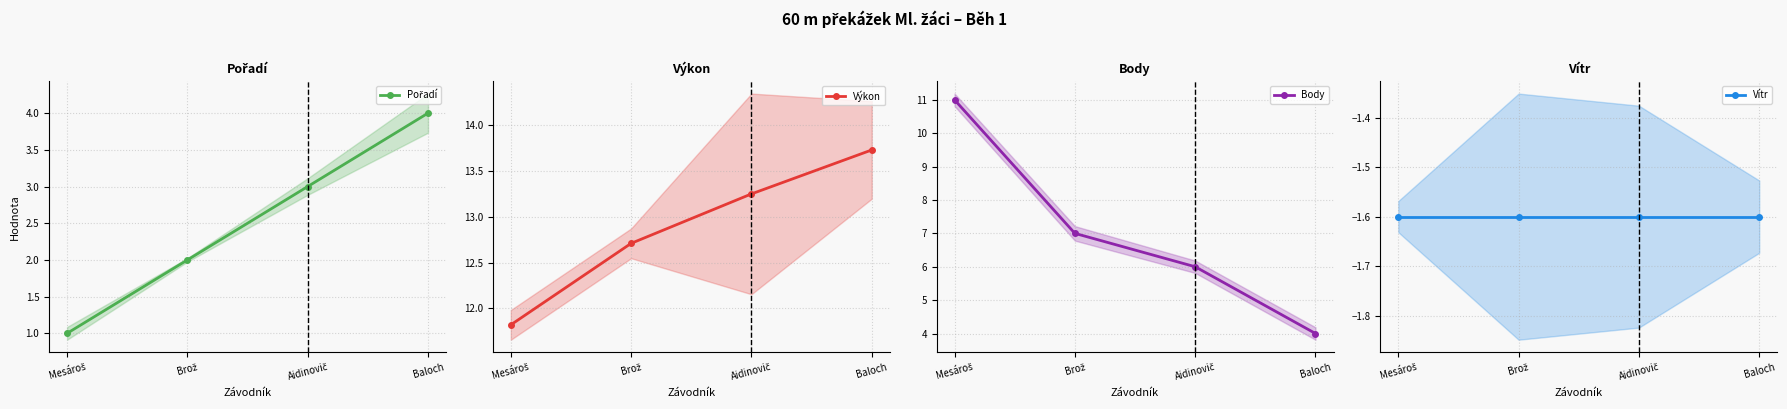

What is the spread (max minus min) of values at Aidinovič?

14.8